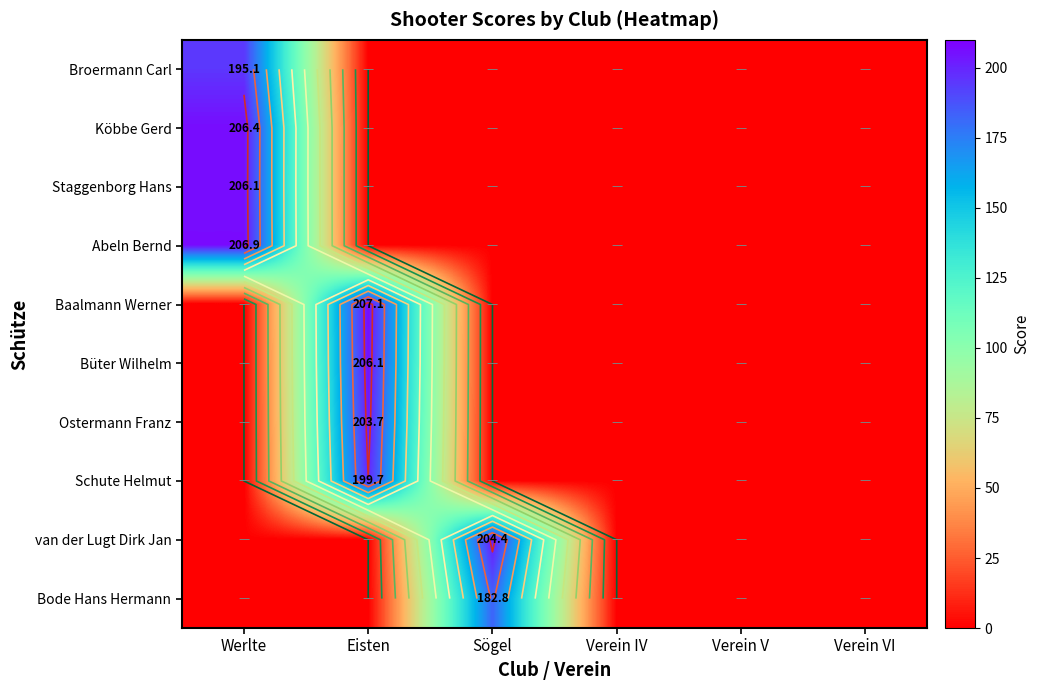

What is the spread (max minus min) of values at Sögel?

204.4